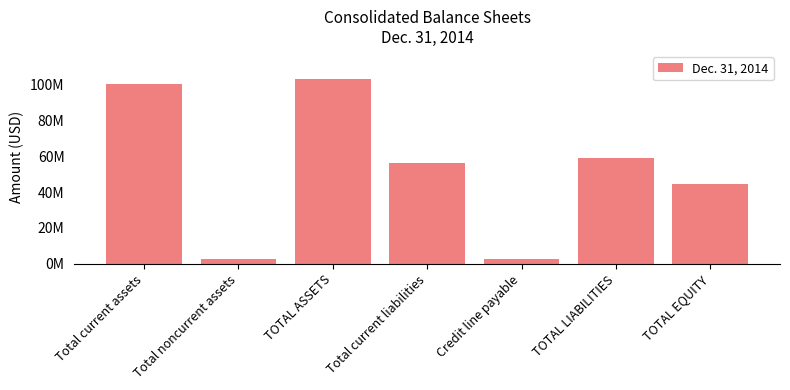

Reading right to left, transcribe all the data shown in this chart.

44254844	58943657	2749335	56128298	103198501	2809594	100388907